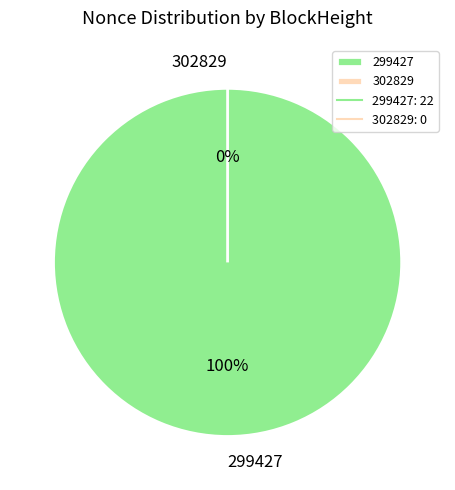

Combined, what portion of the pie is 302829 and 299427?

100.0%